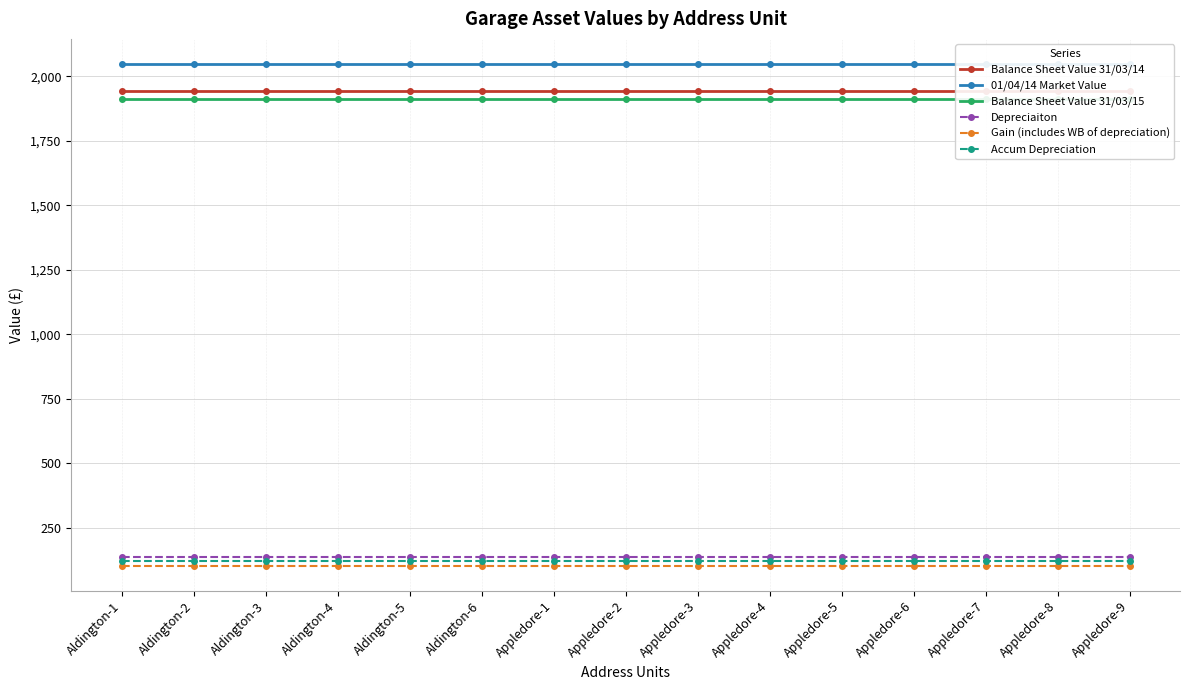

Does the chart have visible grid lines?

Yes